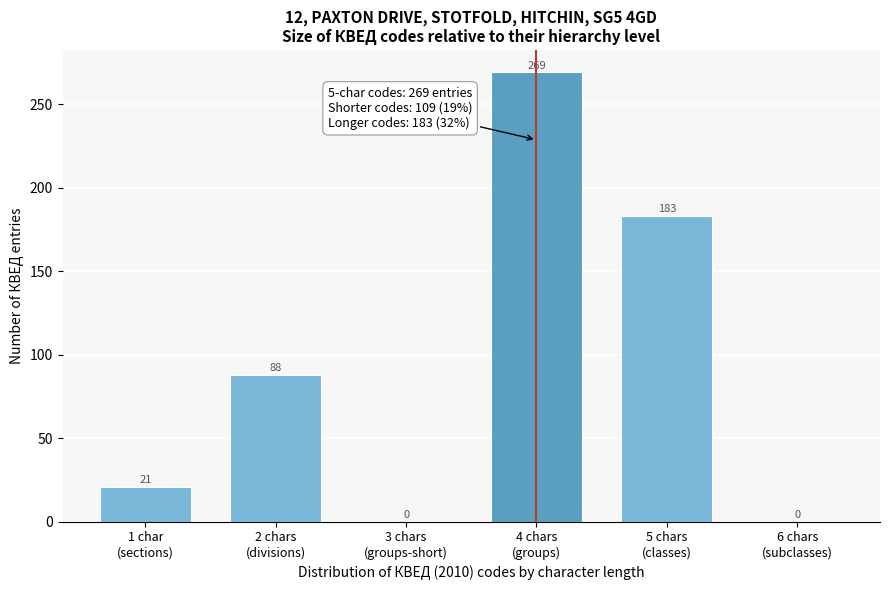

What is the sum of all values?

561